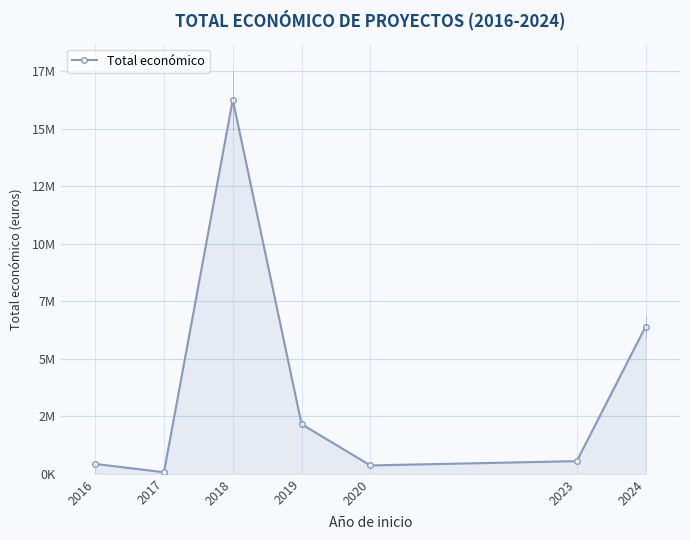

Does the chart display data point markers on the line(s)?

Yes